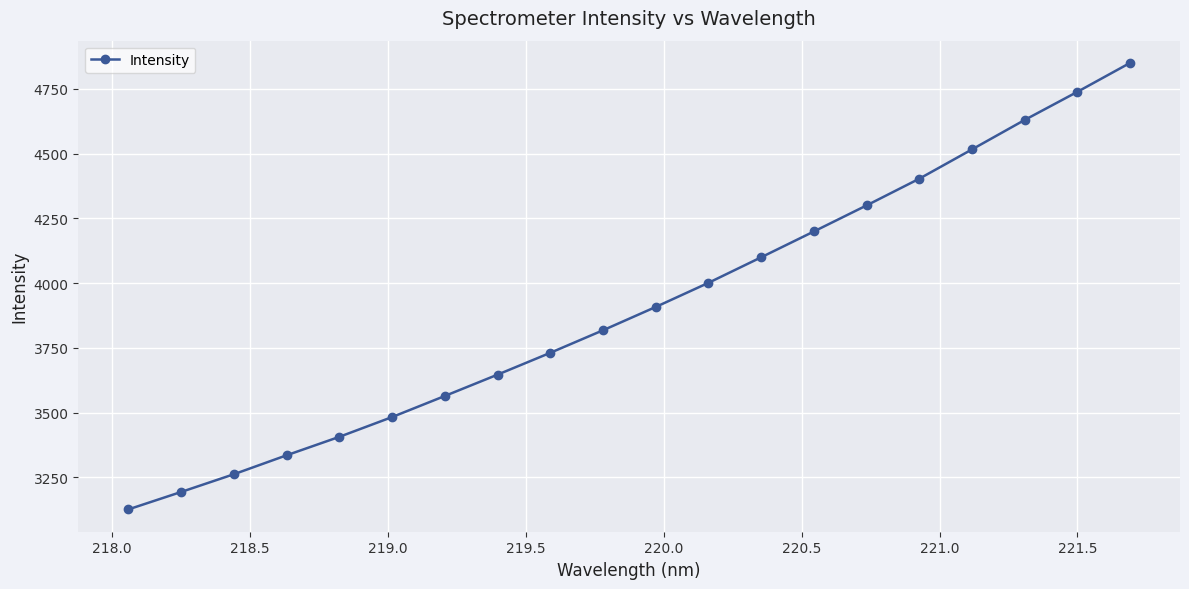

How many lines are shown in the chart?

1